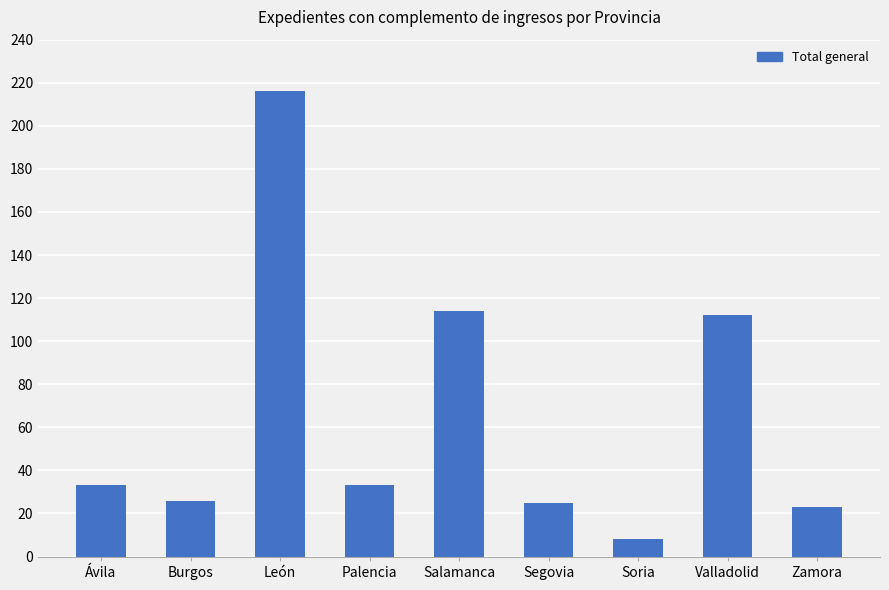

Reading left to right, transcribe all the data shown in this chart.

Ávila=33	Burgos=26	León=216	Palencia=33	Salamanca=114	Segovia=25	Soria=8	Valladolid=112	Zamora=23